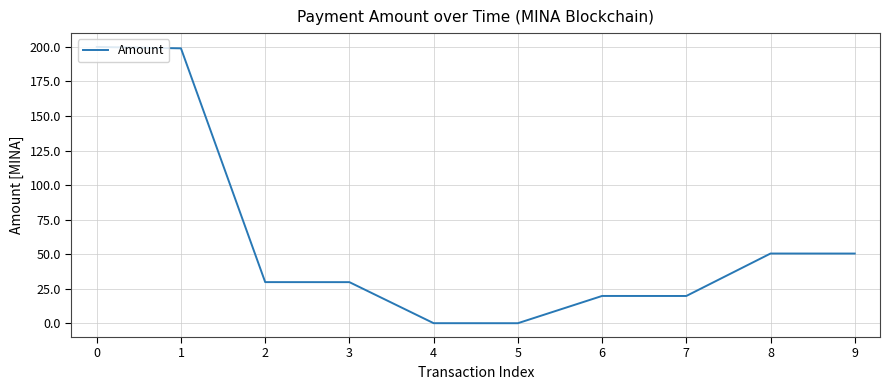

Between 8 and 6, which is larger?

8